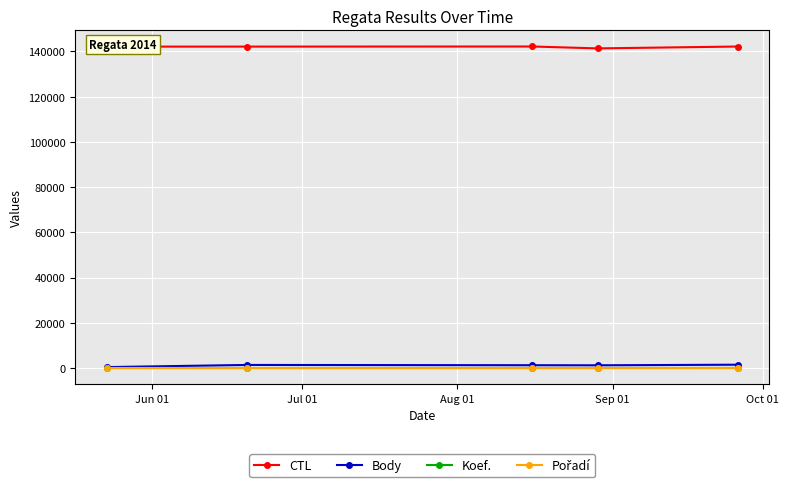

Does the chart display data point markers on the line(s)?

Yes